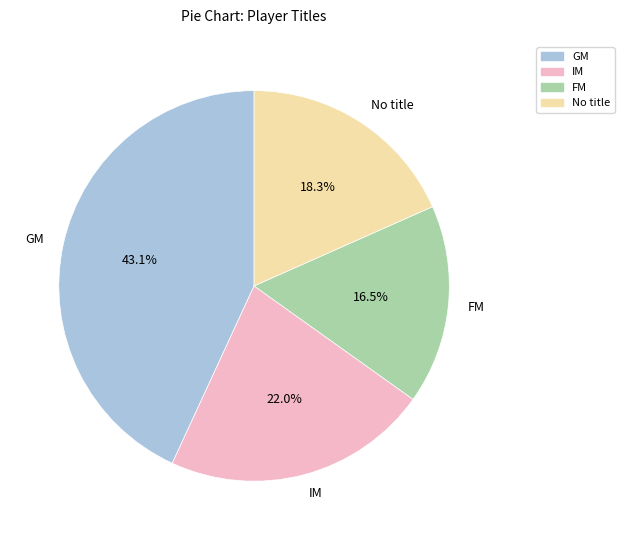

Is there a majority slice in this chart?

No